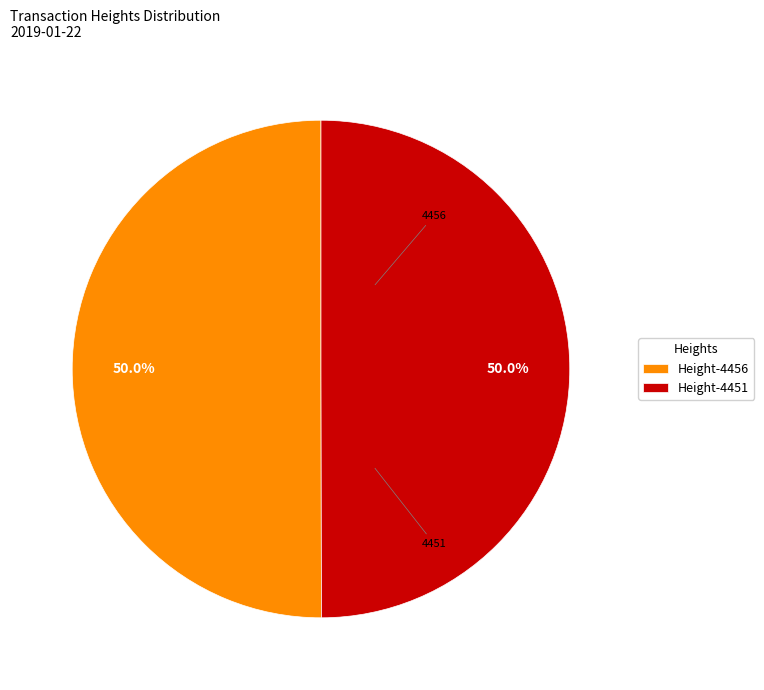

What portion of the pie excludes Height-4451?

50.0%